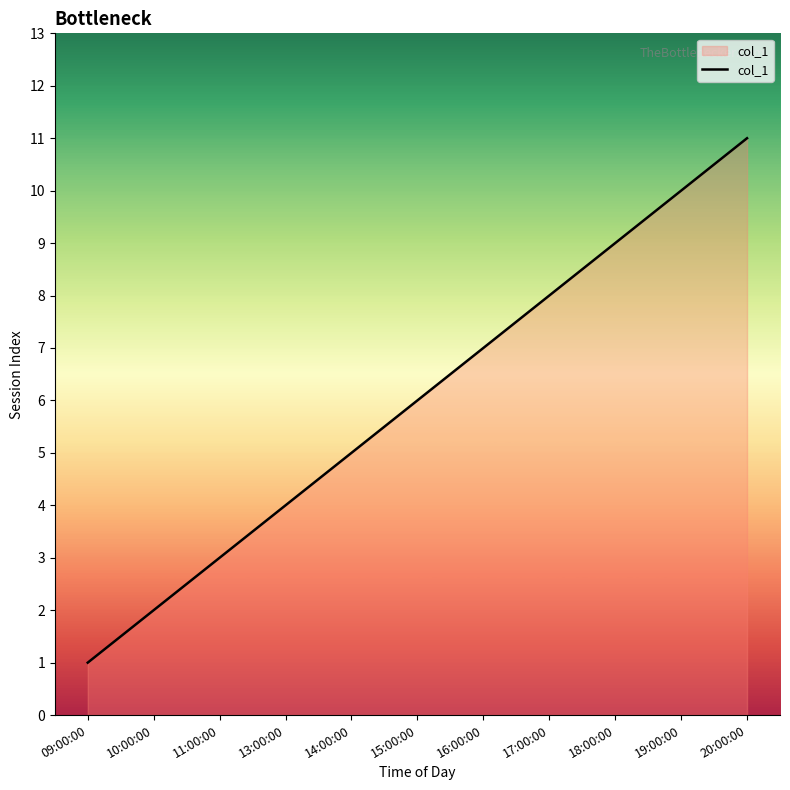

The value at 18:00:00 is 9. True or false?

True